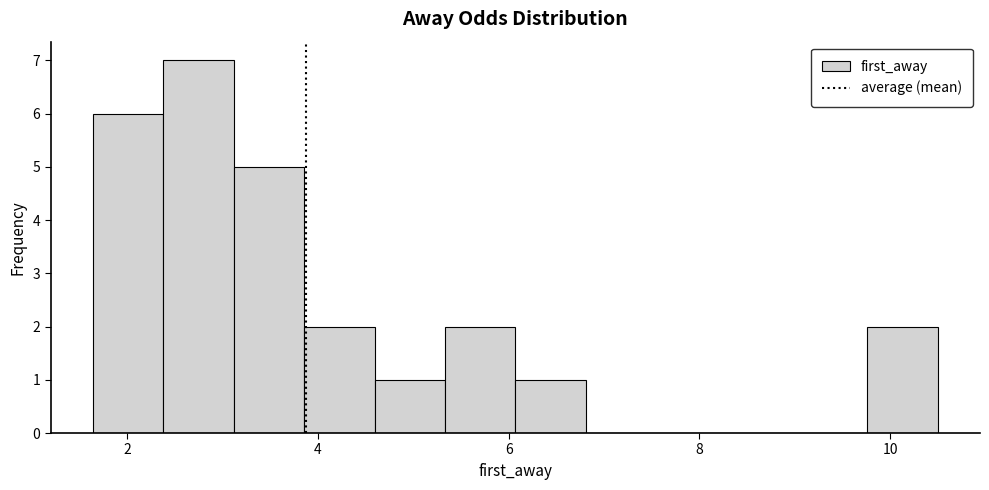

Around what value on the x-axis is the tallest bar? Give the approximate position of its centre, as read against the axis.

2.8